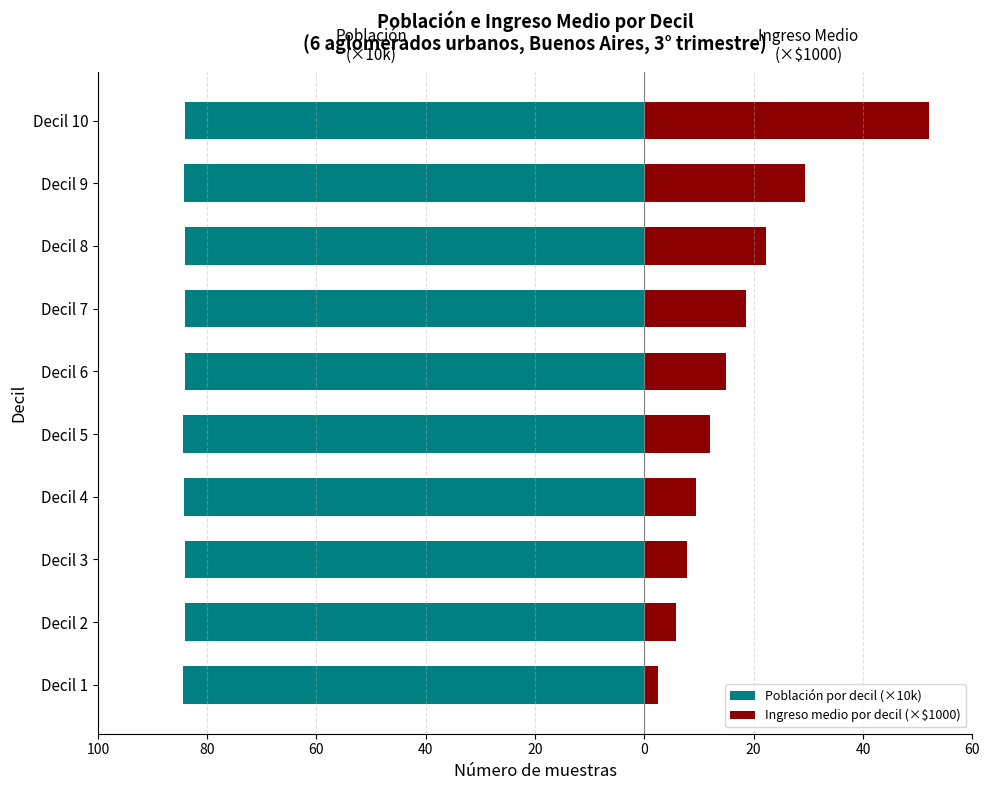

What are all the series names shown in the legend?

Población por decil (×10k), Ingreso medio por decil (×$1000)